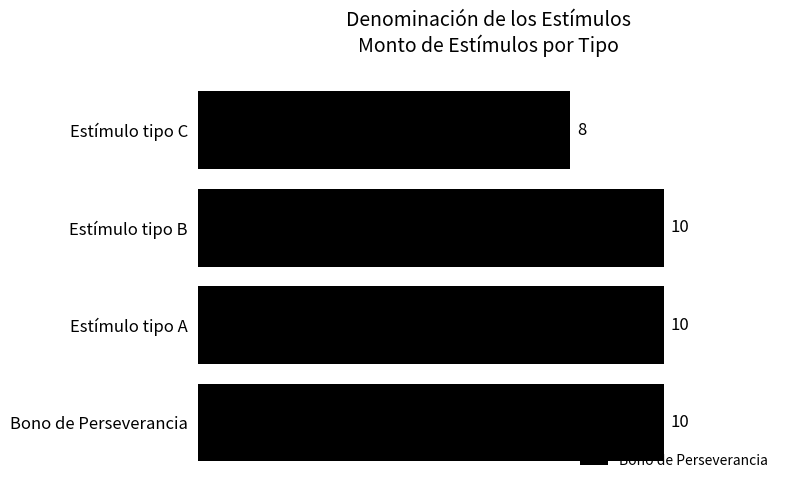

What is the sum of all values?

38